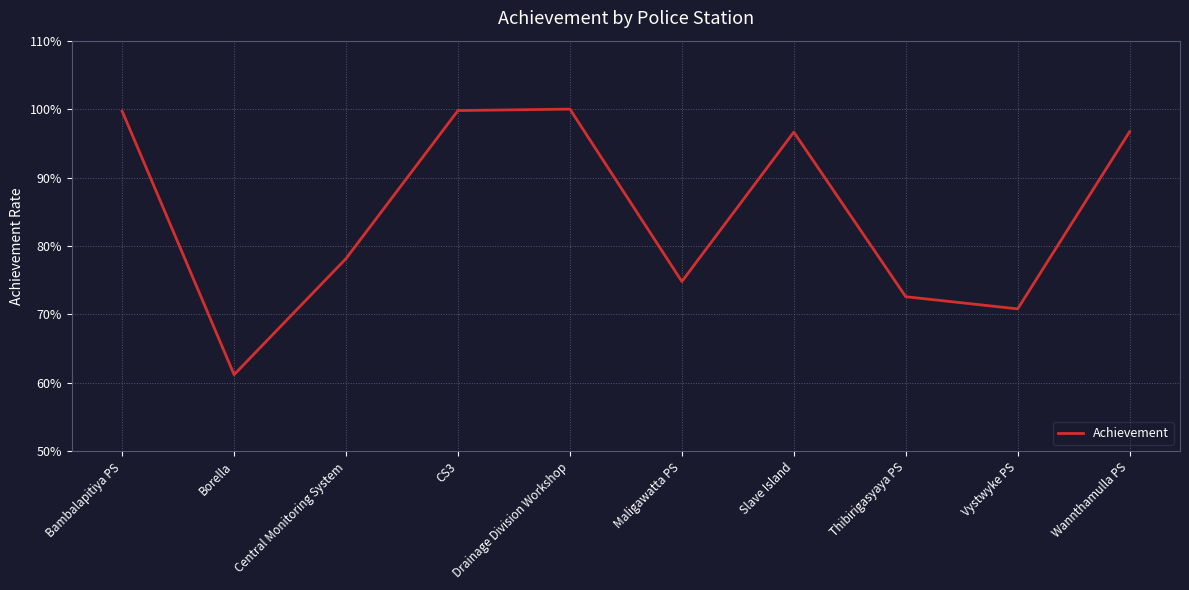

Reading left to right, list all the values displayed in this chart.

Bambalapitiya PS=1.0	Borella=0.6	Central Monitoring System=0.8	CS3=1.0	Drainage Division Workshop=1.0	Maligawatta PS=0.7	Slave Island=1.0	Thibirigasyaya PS=0.7	Vystwyke PS=0.7	Wannthamulla PS=1.0